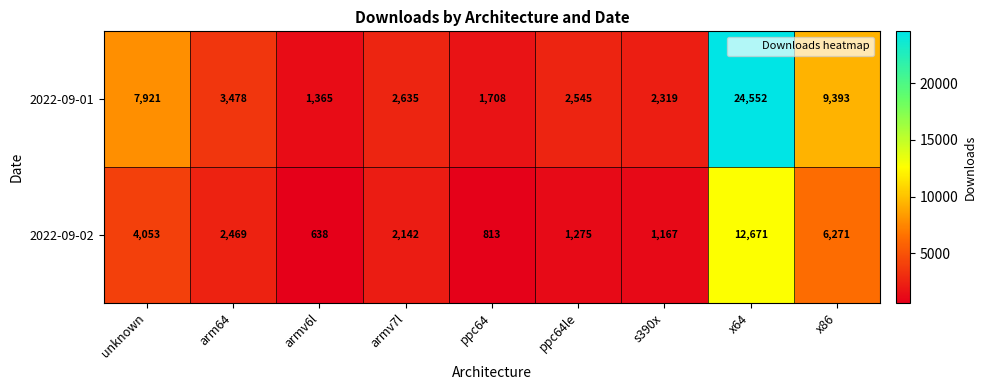

Which series has the widest spread of values?

2022-09-01